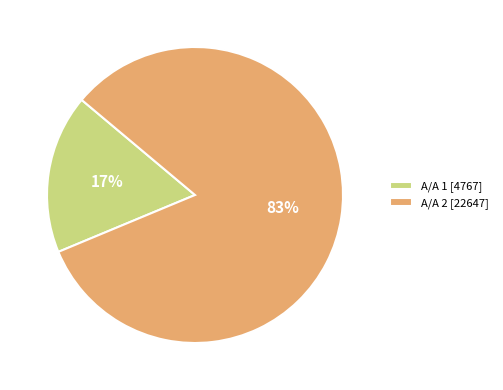

How many slices are in this pie chart?

2